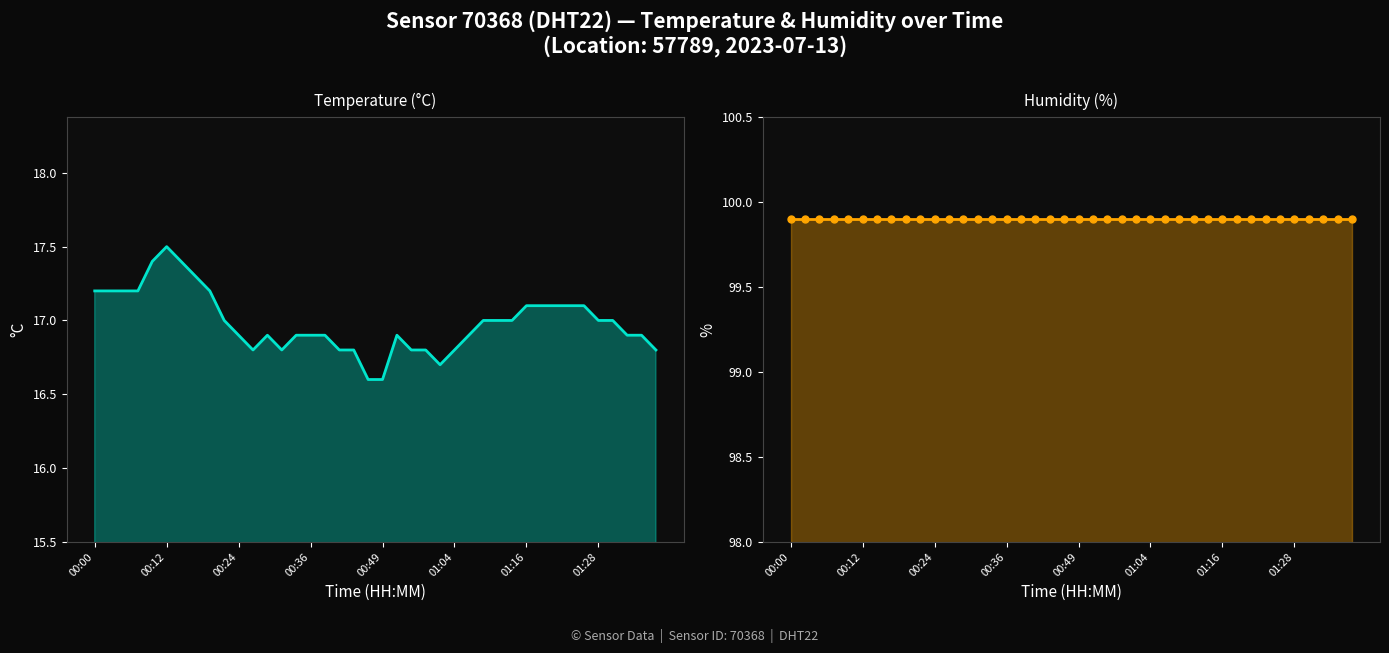

At how many categories does at least one series exceed 65?

40